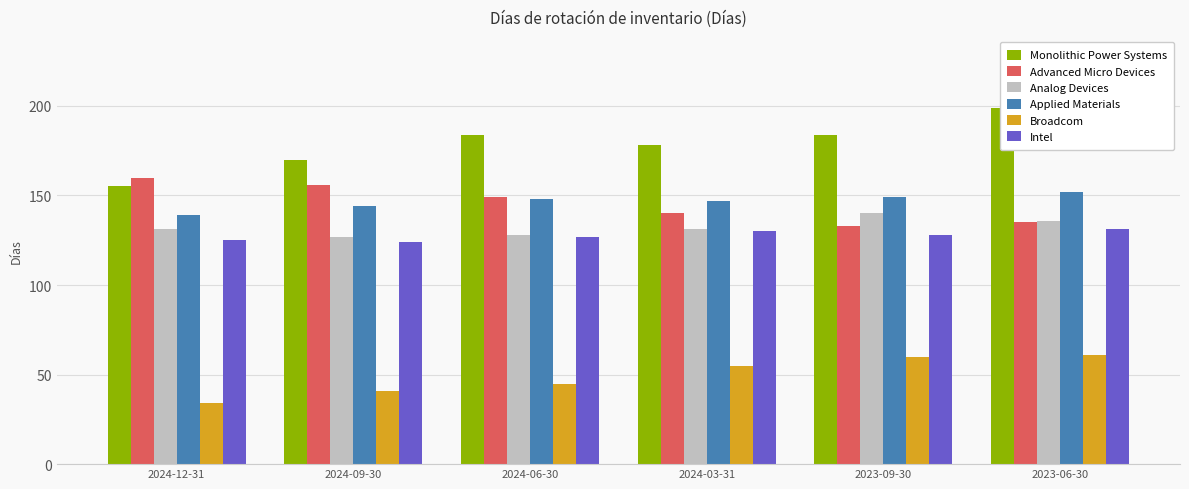

Read the Intel value at 2023-09-30.

128